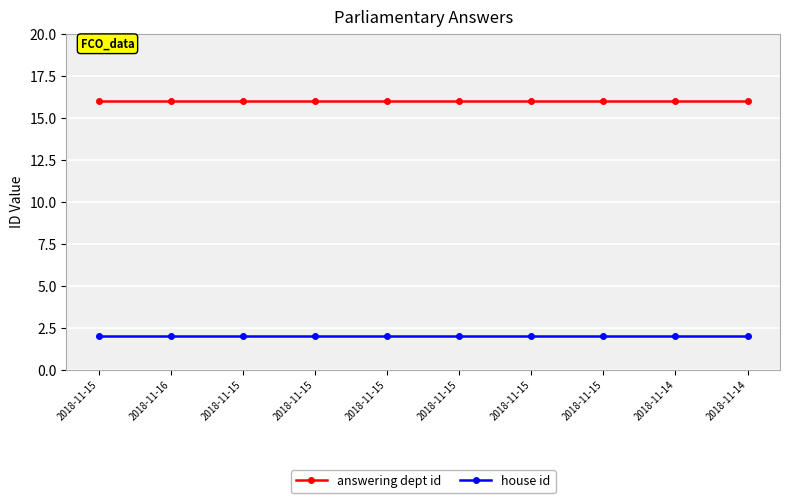

Count the number of data series in this chart.

2